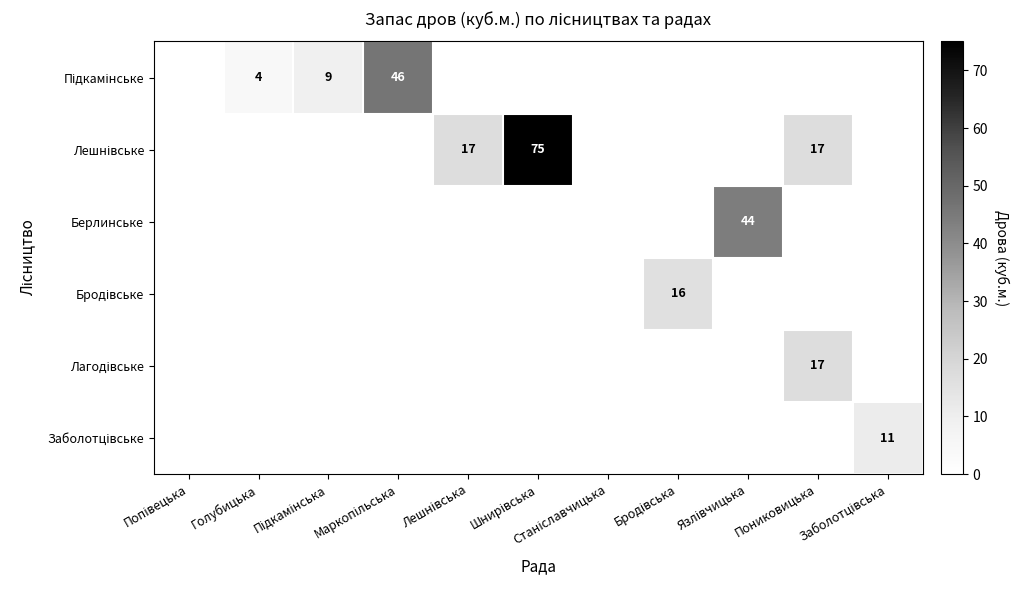

At Шнирівська, list the series in order from smallest to largest.

Підкамінське, Берлинське, Бродівське, Лагодівське, Заболотцівське, Лешнівське